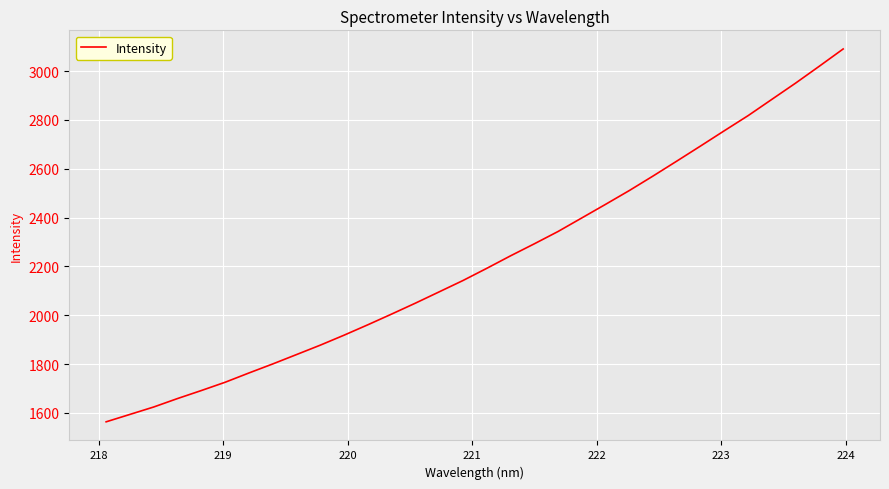

What is the minimum value shown in the chart?

1563.7